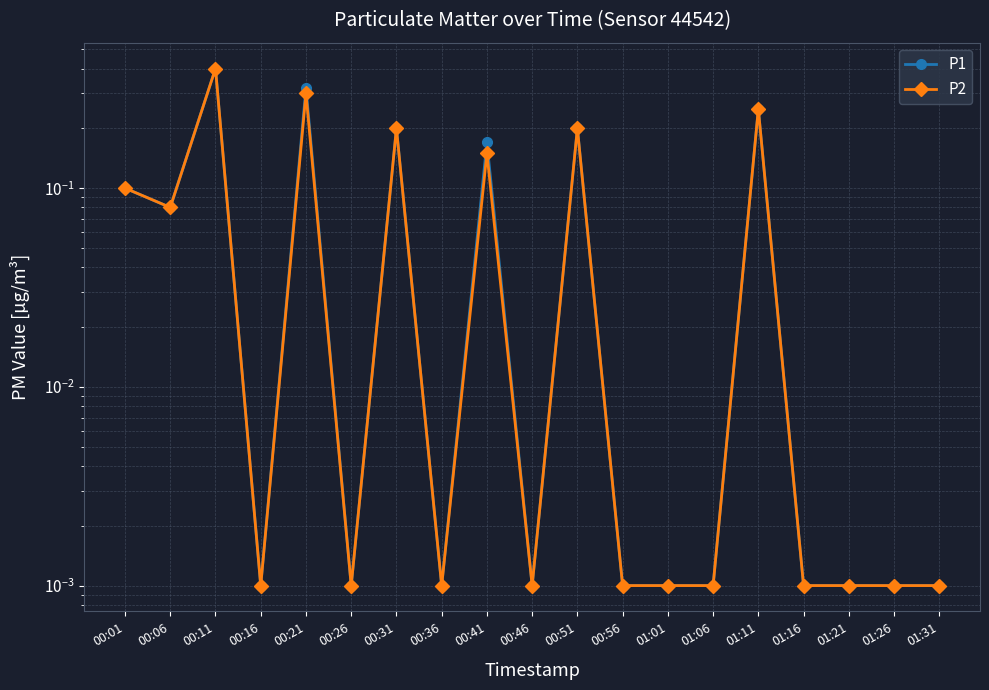

Reading right to left, list all the values displayed in this chart.

P1: 01:31=0.0	01:26=0.0	01:21=0.0	01:16=0.0	01:11=0.2	01:06=0.0	01:01=0.0	00:56=0.0	00:51=0.2	00:46=0.0	00:41=0.2	00:36=0.0	00:31=0.2	00:26=0.0	00:21=0.3	00:16=0.0	00:11=0.4	00:06=0.1	00:01=0.1
P2: 01:31=0.0	01:26=0.0	01:21=0.0	01:16=0.0	01:11=0.2	01:06=0.0	01:01=0.0	00:56=0.0	00:51=0.2	00:46=0.0	00:41=0.1	00:36=0.0	00:31=0.2	00:26=0.0	00:21=0.3	00:16=0.0	00:11=0.4	00:06=0.1	00:01=0.1